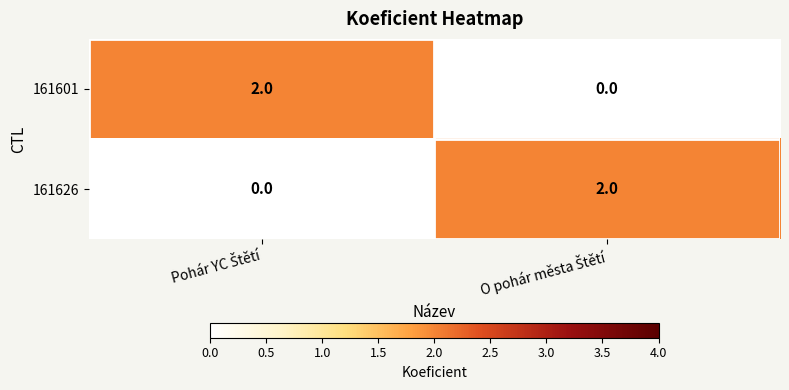

Reading left to right, extract all data points from this chart.

161601: 2	0
161626: 0	2